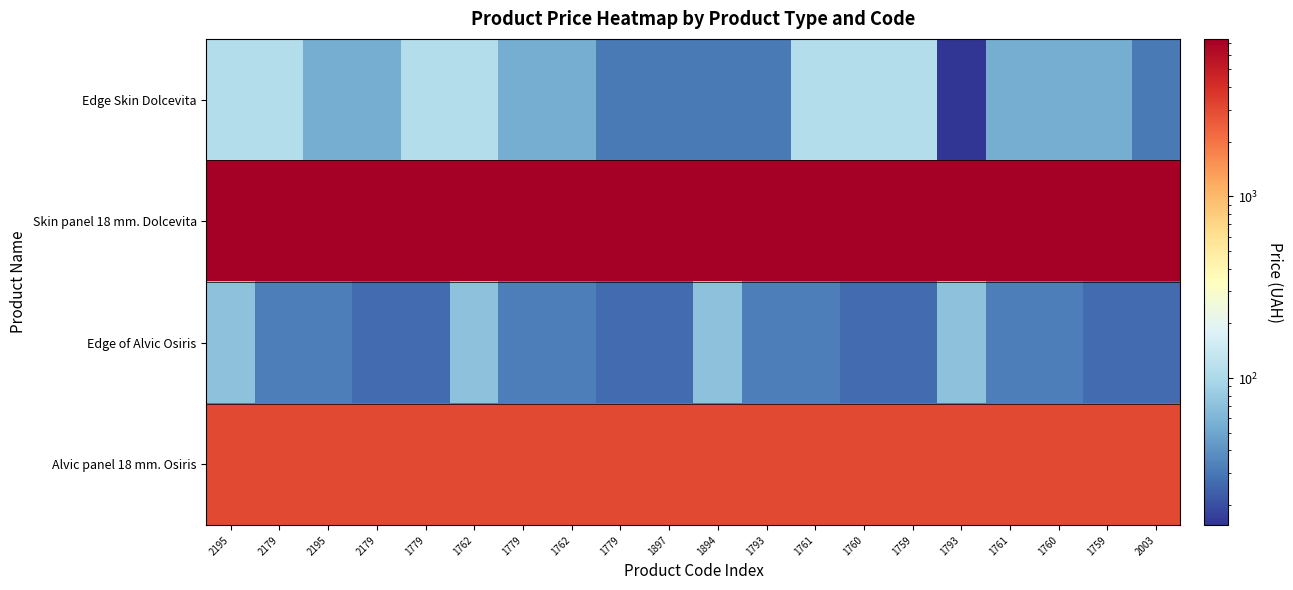

At 2179, list the series in order from smallest to largest.

Edge of Alvic Osiris, Edge Skin Dolcevita, Alvic panel 18 mm. Osiris, Skin panel 18 mm. Dolcevita